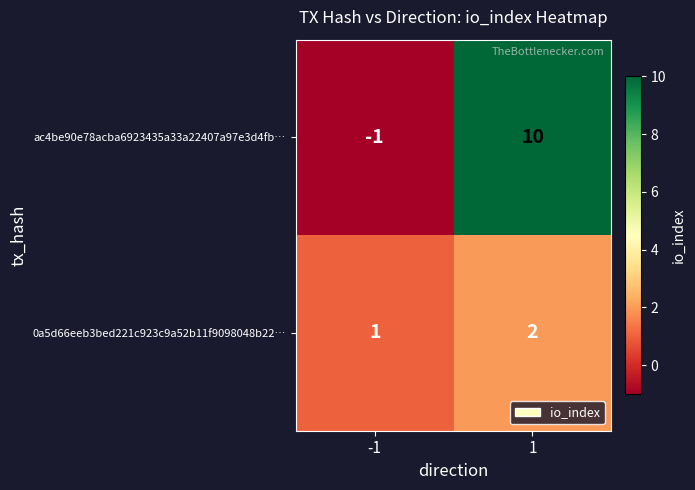

Count the number of categories in the chart.

2